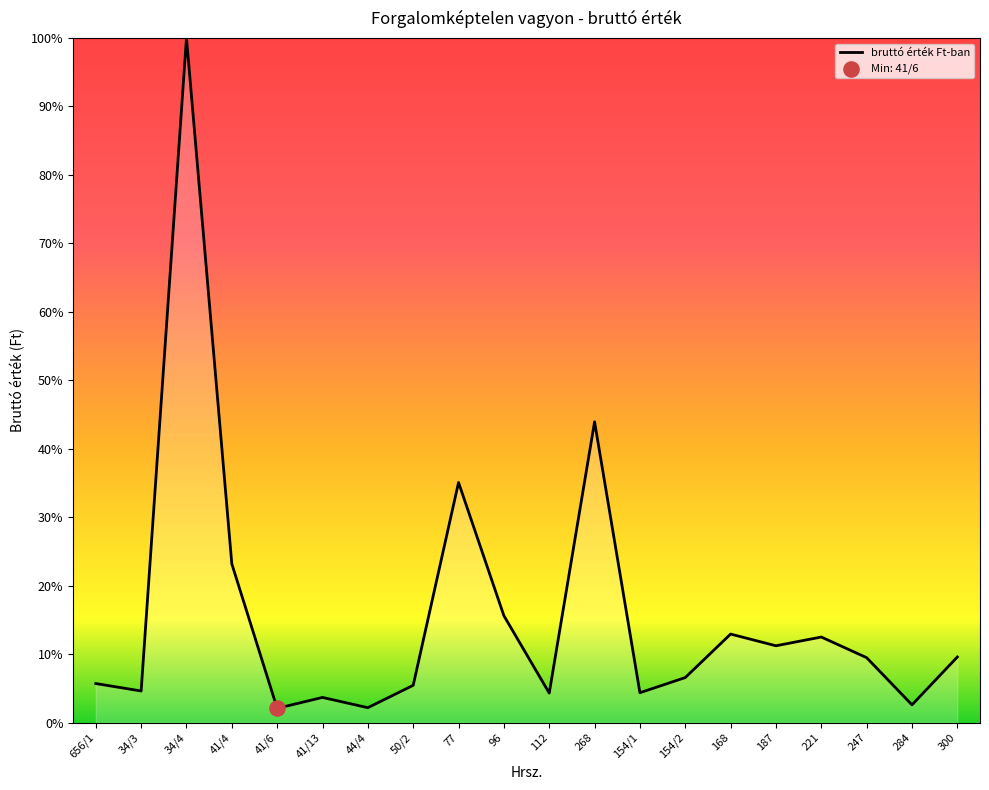

What is the ratio of the value at 96 to the value at 168?

1.2